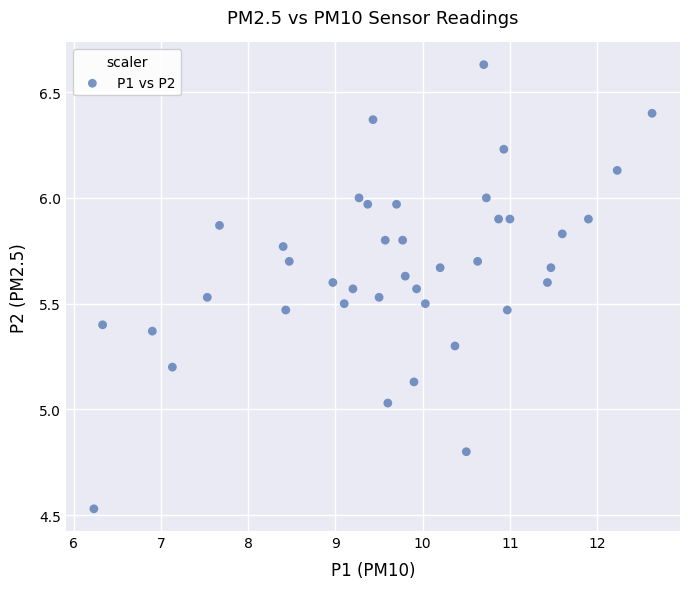

What is the range of Y values (max minus min)?

2.1